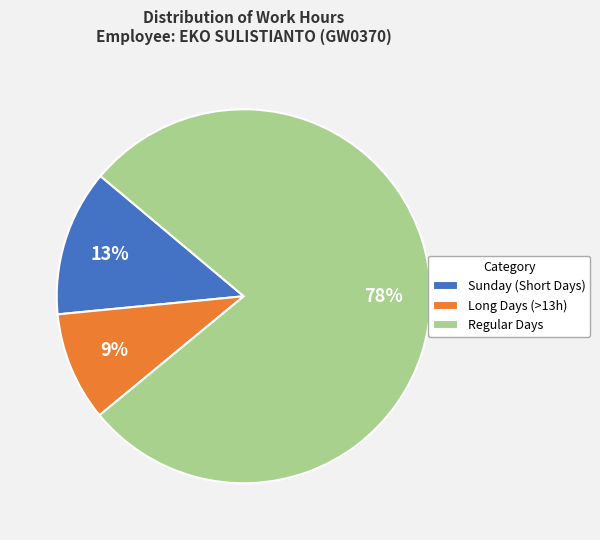

Is there a majority slice in this chart?

Yes